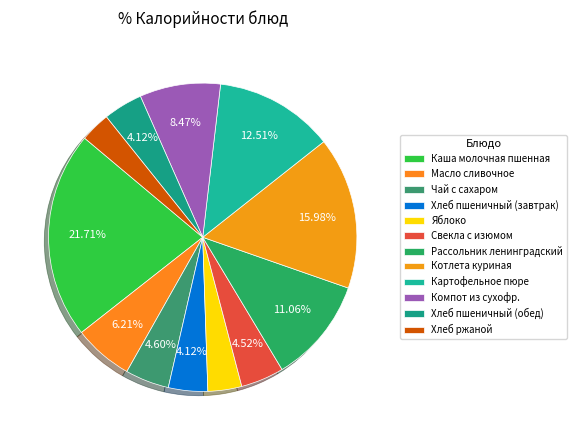

Is Рассольник ленинградский the majority of the pie?

No